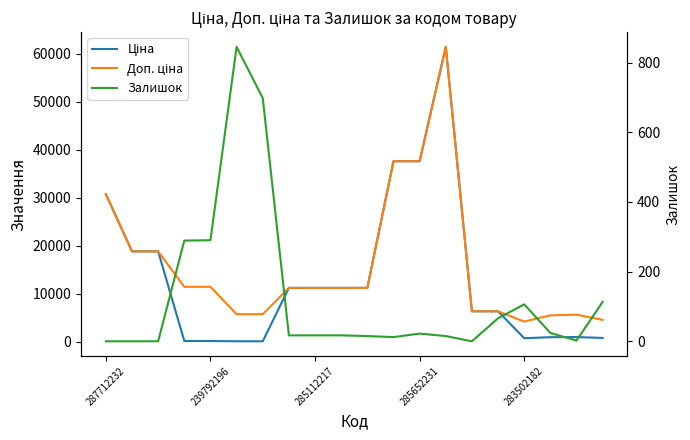

Where is Доп. ціна nearest to the value 32799?

287712232